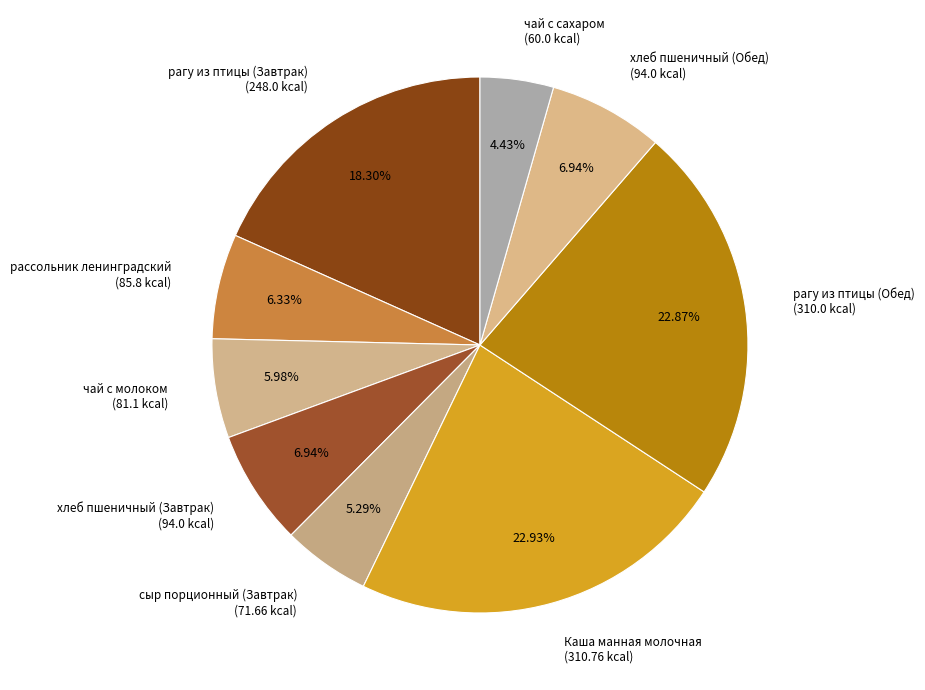

To the nearest percent, what is the difference between the чай с молоком and рагу из птицы (Завтрак) slice percentages?

12%